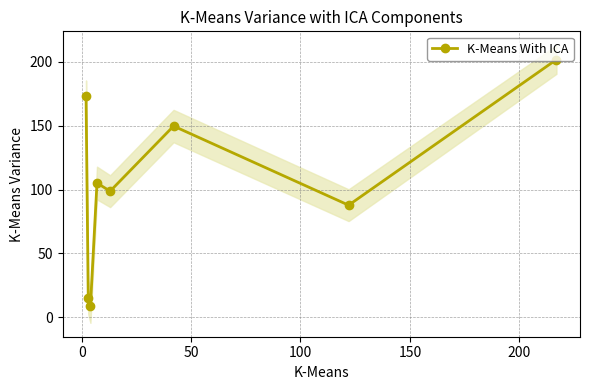

What is the value of the K-Means With ICA point at the 6th from the left?

149.6